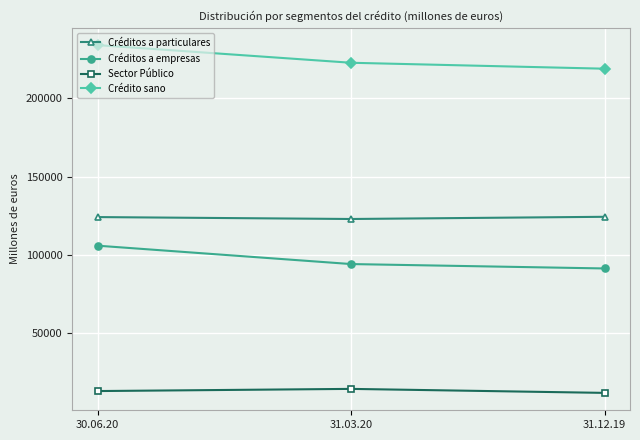

What is the sum of the Crédito sano values at 30.06.20 and 31.03.20?

456886.1